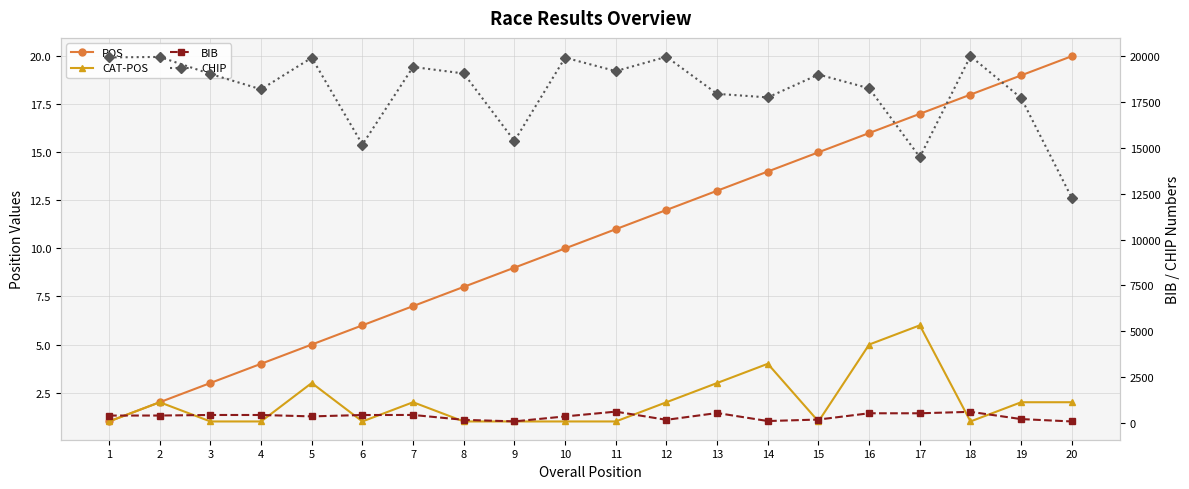

How many distinct data groups are displayed?

4